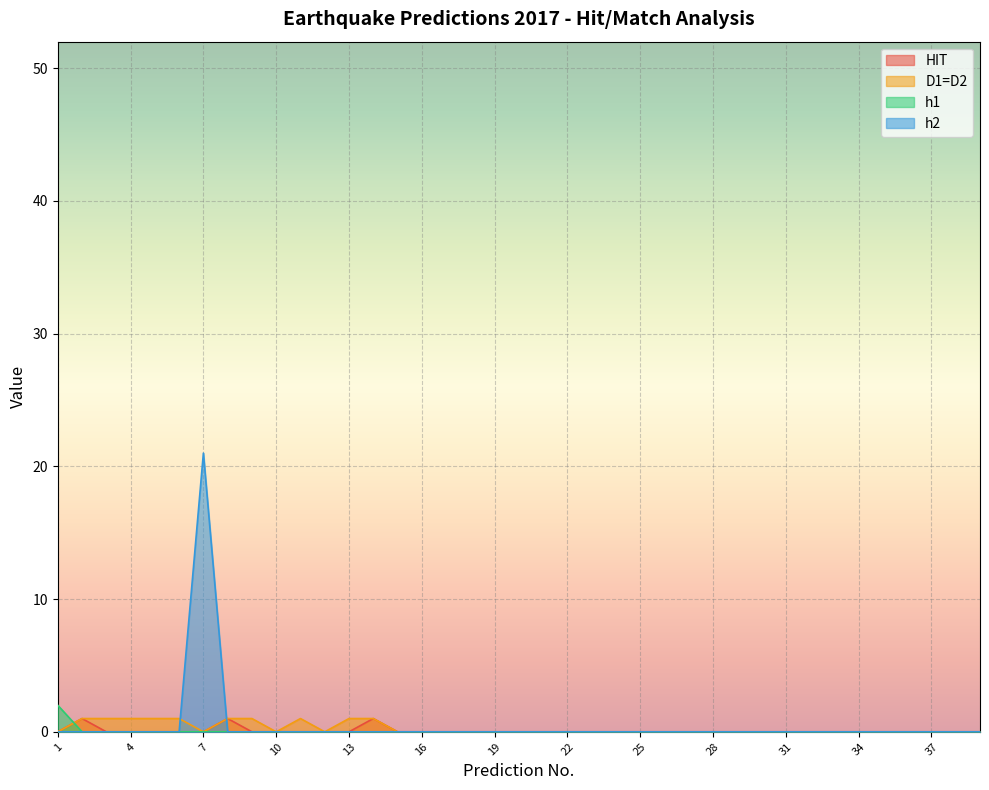

Which has a higher value, 20 or 31?

20